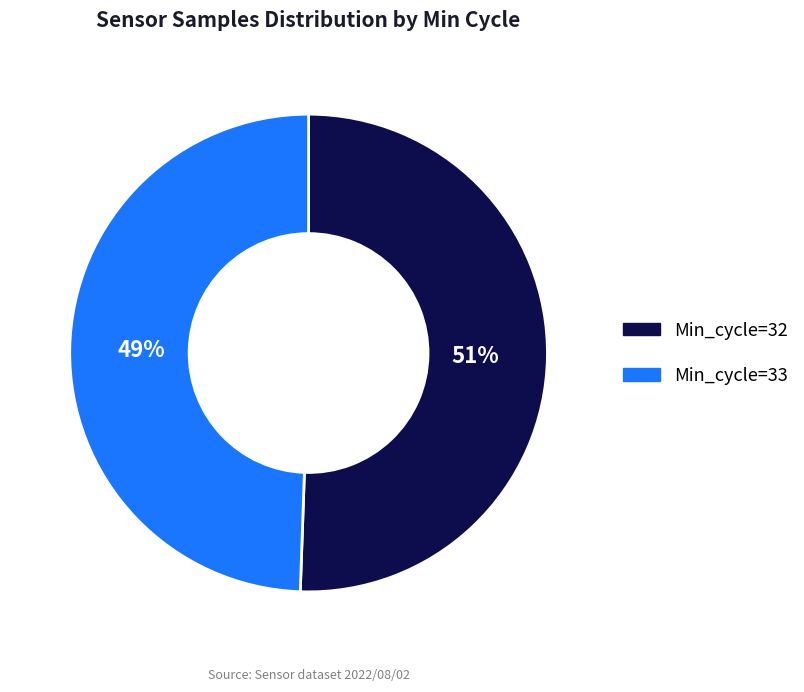

To the nearest percent, what is the average slice percentage?

50%